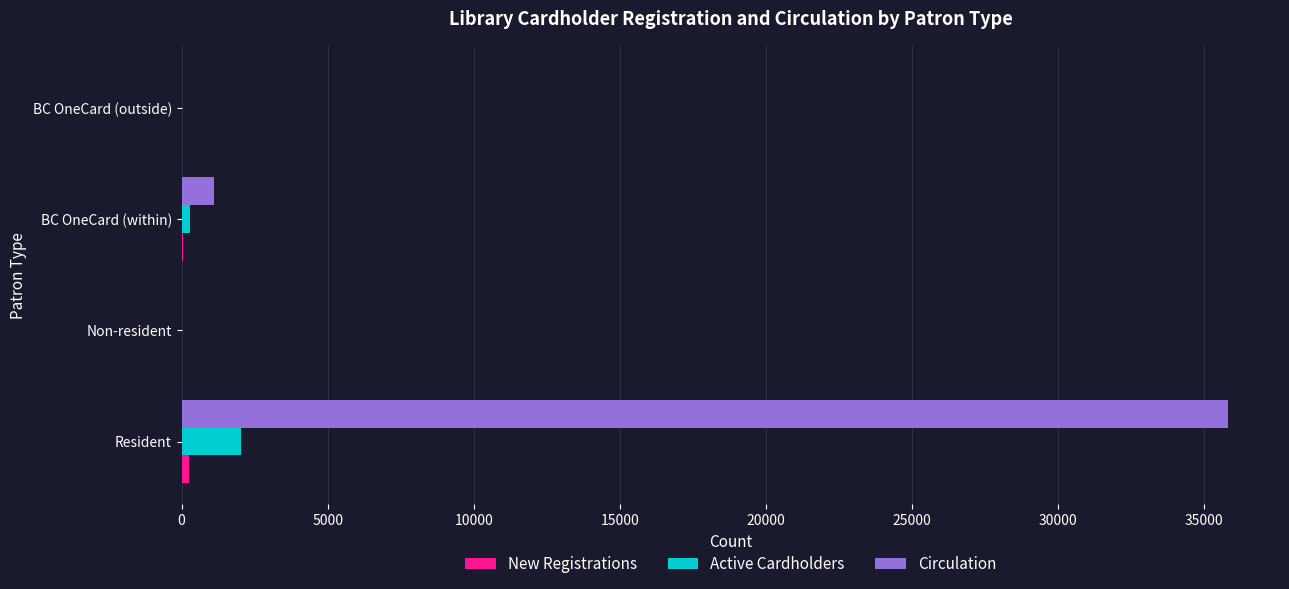

Which series changed the most between Resident and BC OneCard (outside)?

Circulation